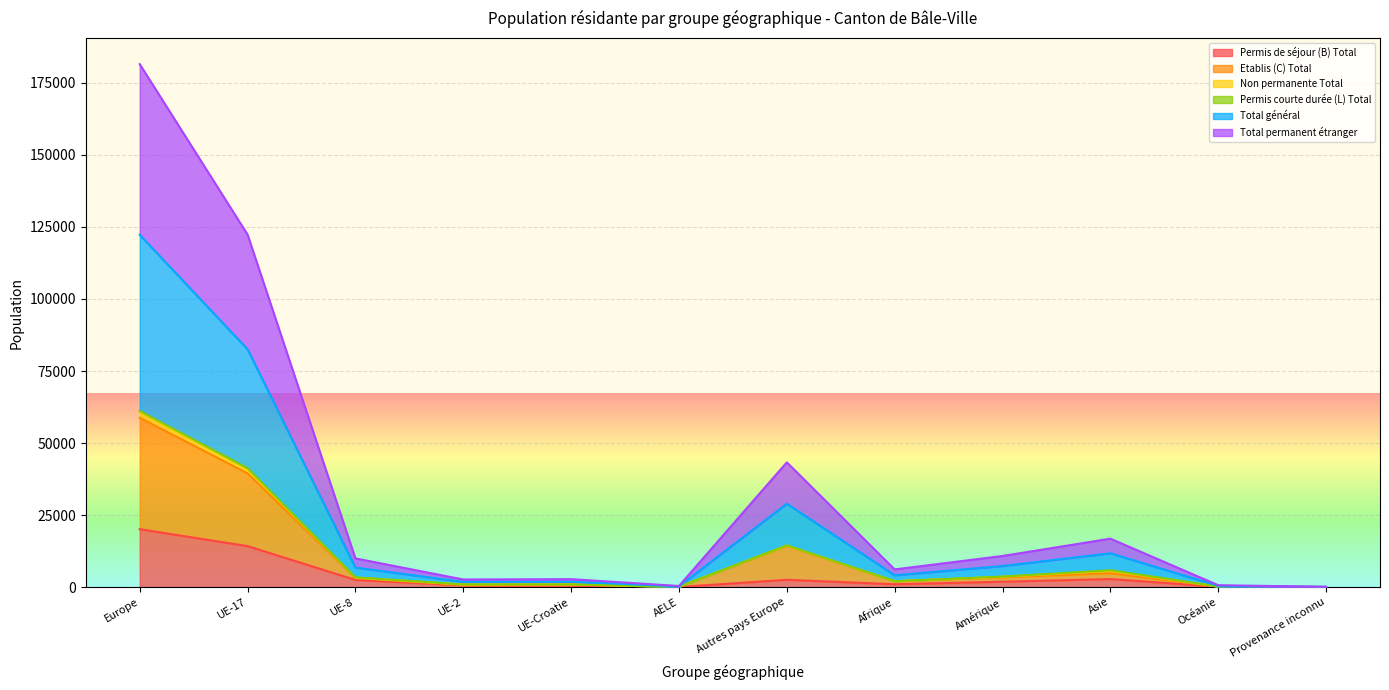

What is the sum of all Total permanent étranger values?

397591